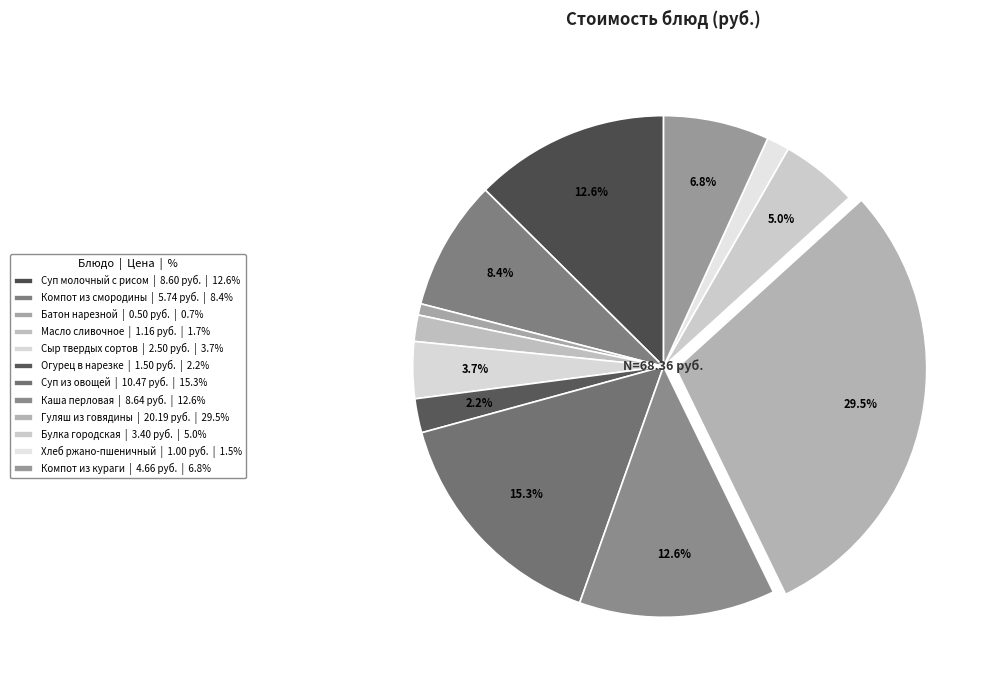

To the nearest percent, what is the combined percentage of Компот из кураги and Суп из овощей?

22%